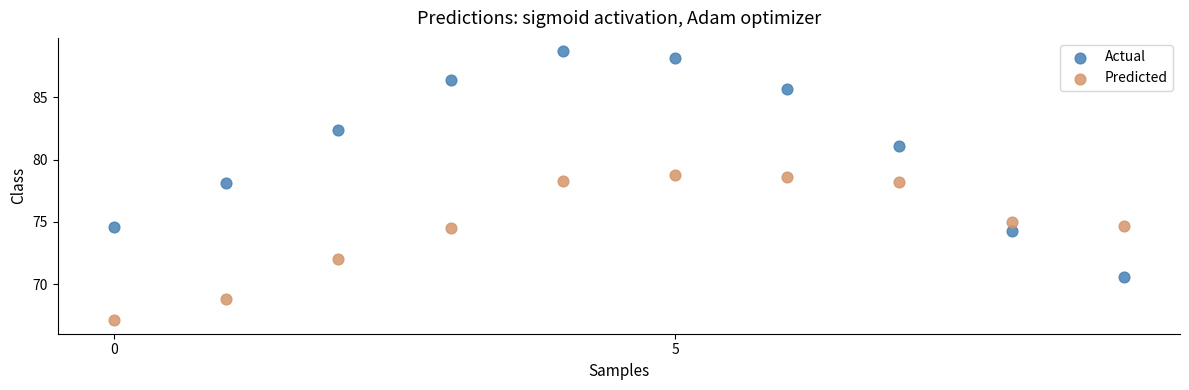

Which series has the widest spread of Y values?

Actual